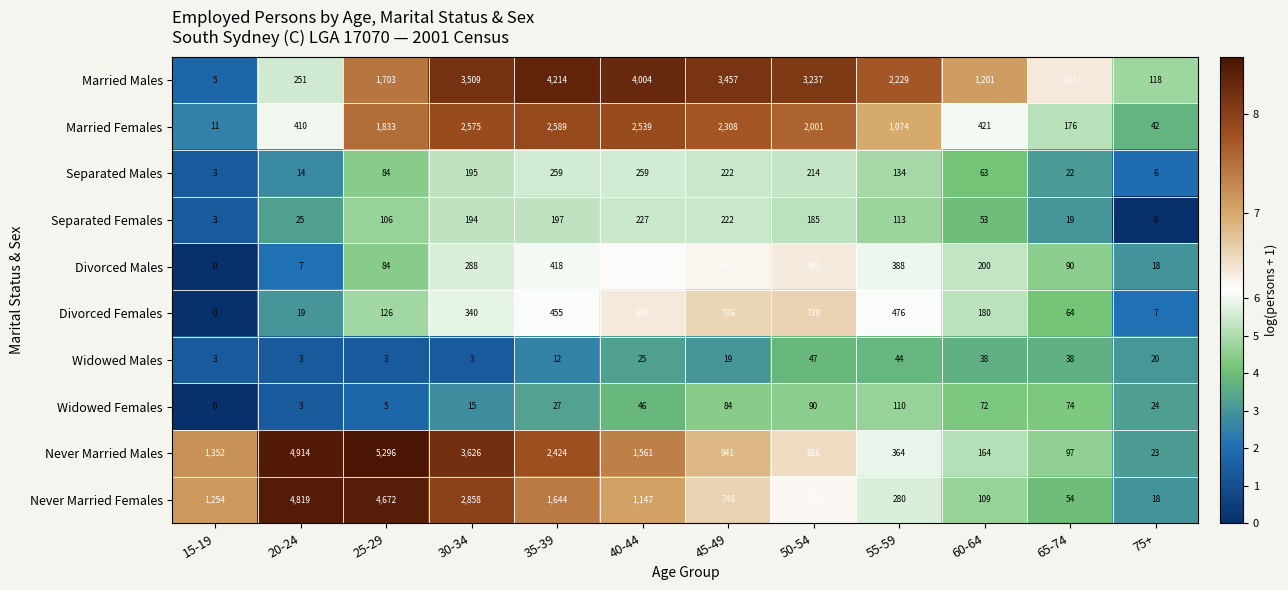

Which series has the widest spread of values?

Never Married Males